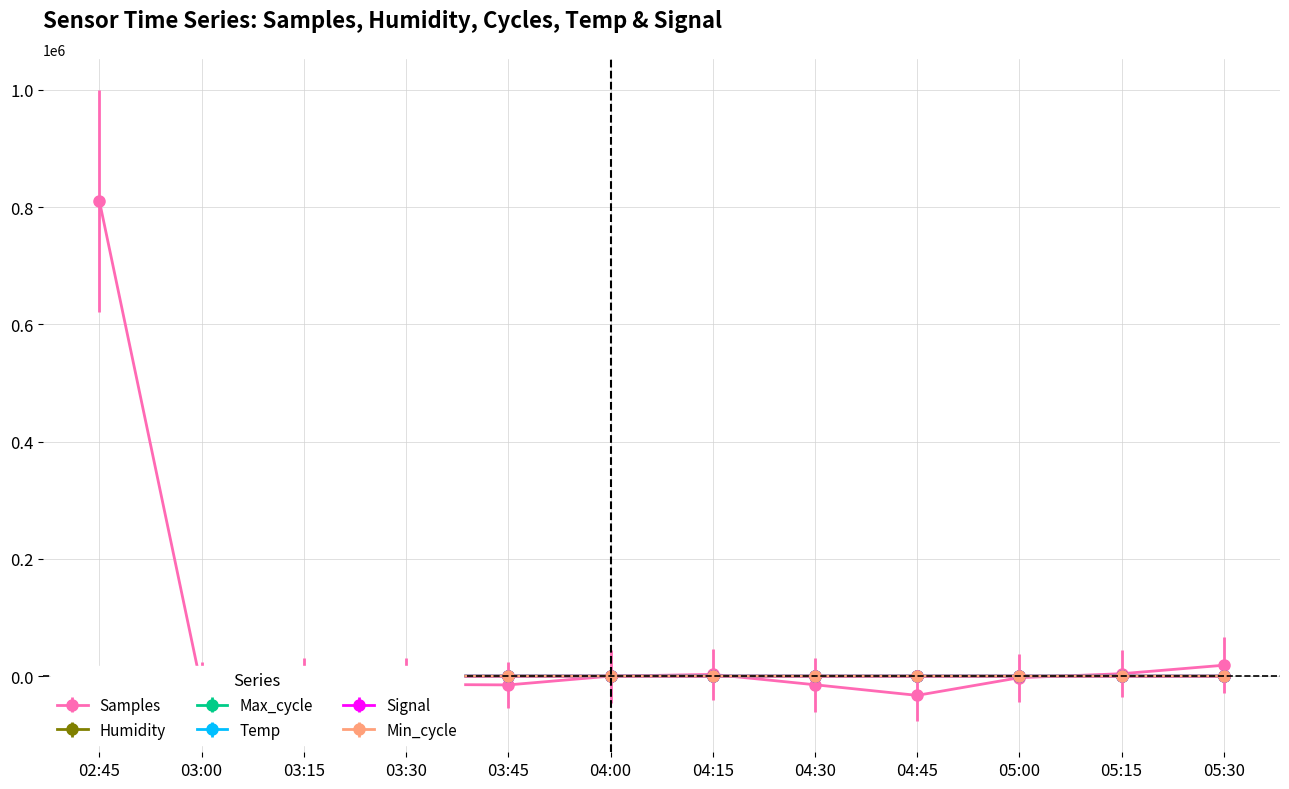

True or false: Humidity and Signal intersect in this chart.

True